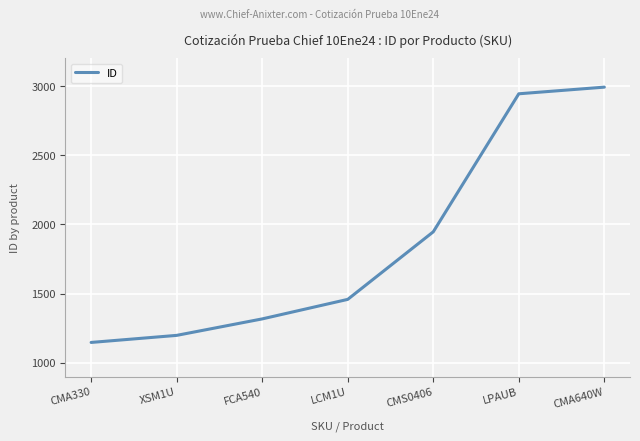

Reading left to right, list all the values displayed in this chart.

1148	1199	1318	1459	1947	2944	2992